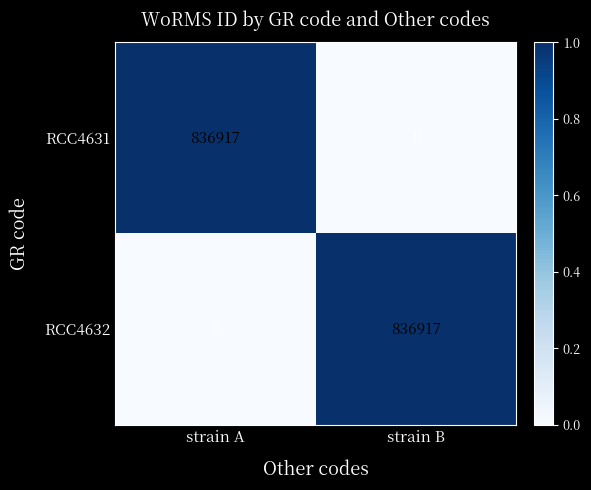

The value of RCC4632 at strain B is 211997. True or false?

False